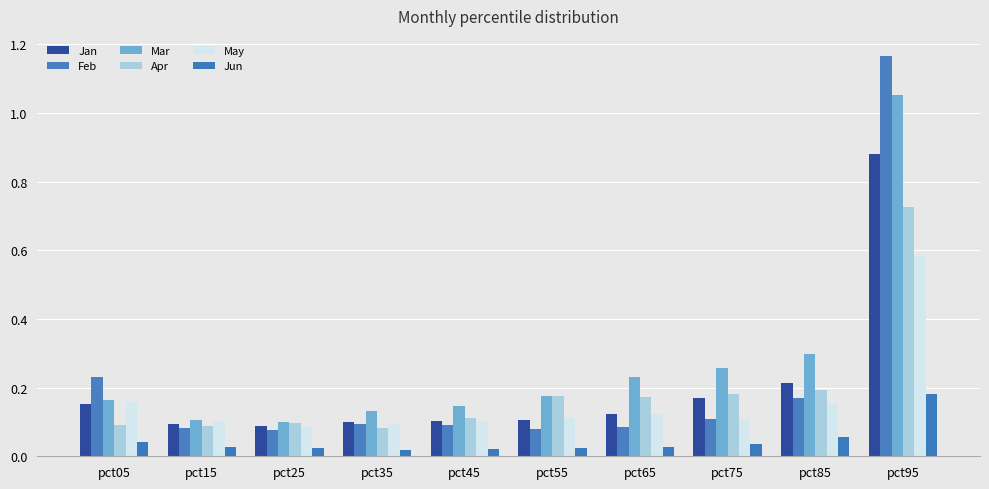

Count the number of categories in the chart.

10